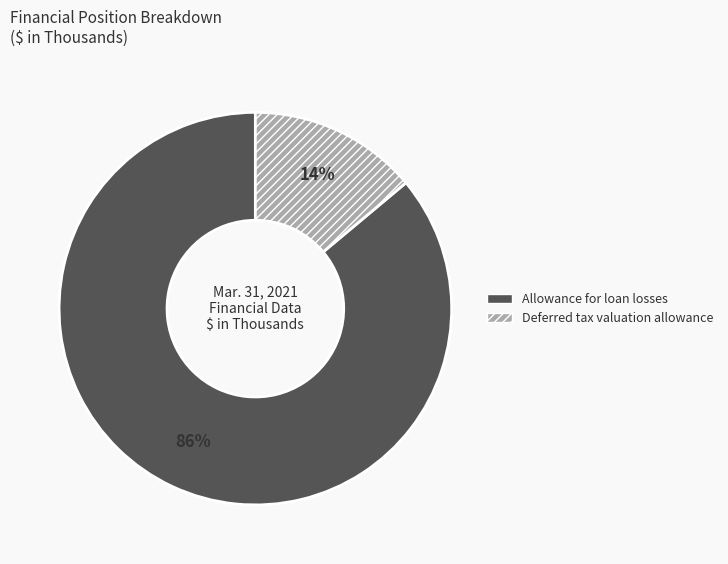

Which has a higher value, Allowance for loan losses or Deferred tax valuation allowance?

Allowance for loan losses